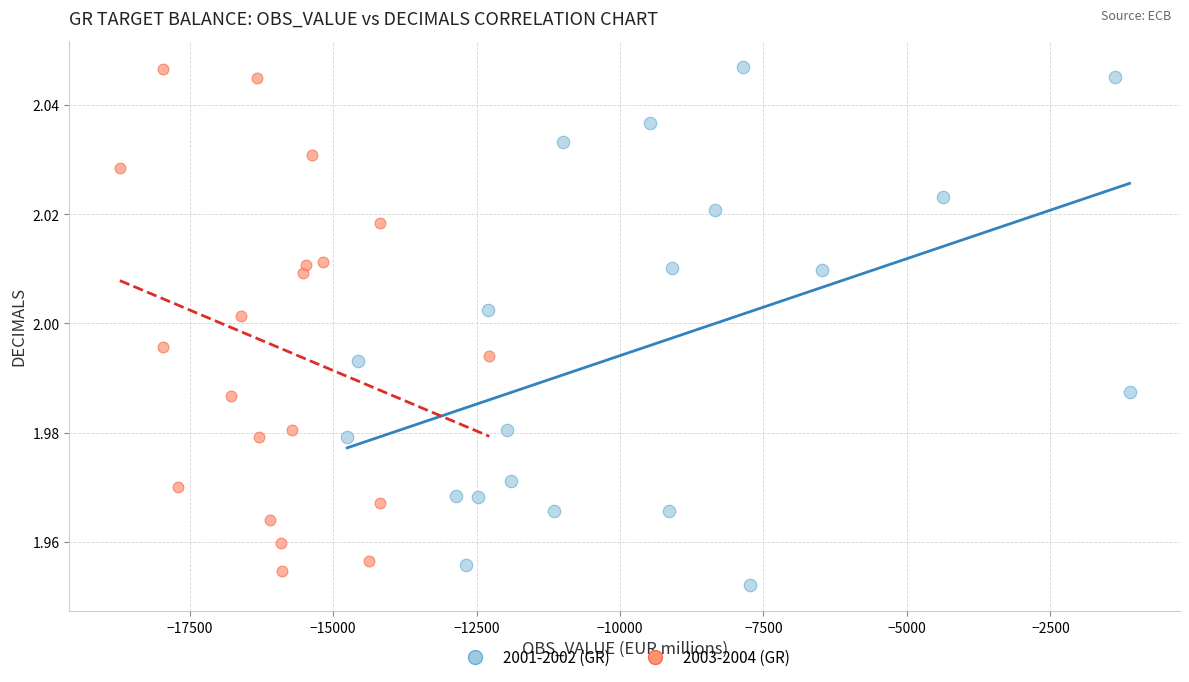

Which series has the widest spread of Y values?

2001-2002 (GR)